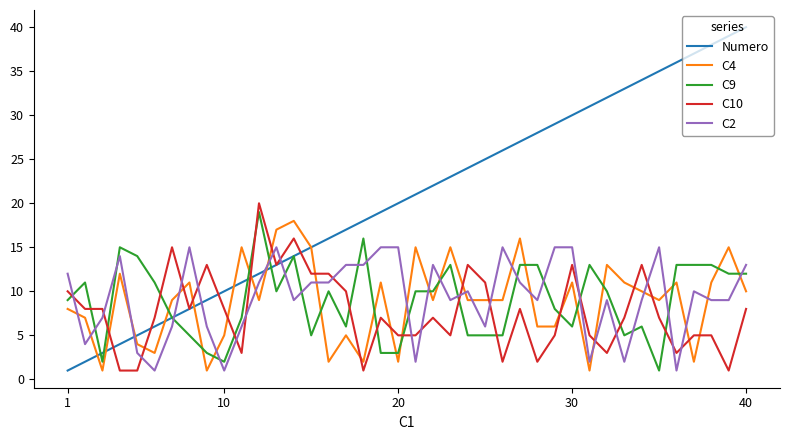

Which series has the largest total across all categories?

Numero